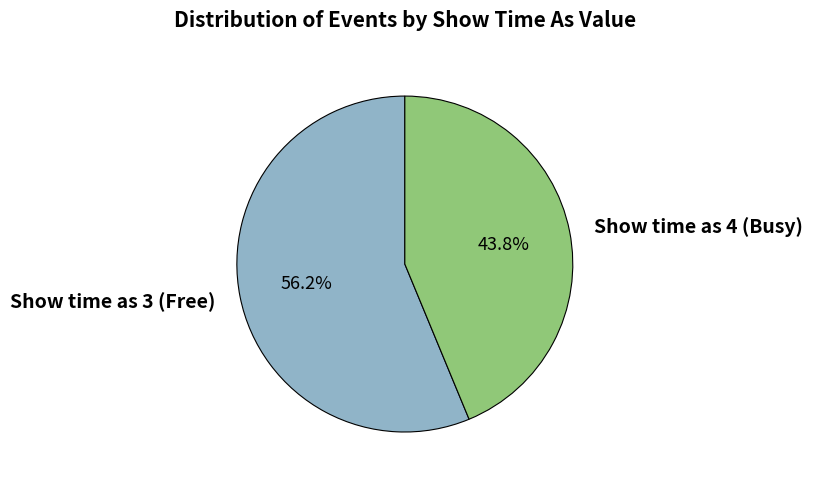

Do Show time as 3 (Free) and Show time as 4 (Busy) together represent more than half of the pie?

Yes